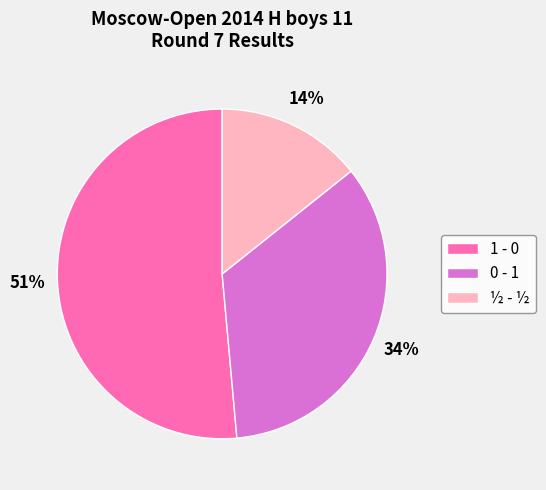

Between 1 - 0 and ½ - ½, which is larger?

1 - 0